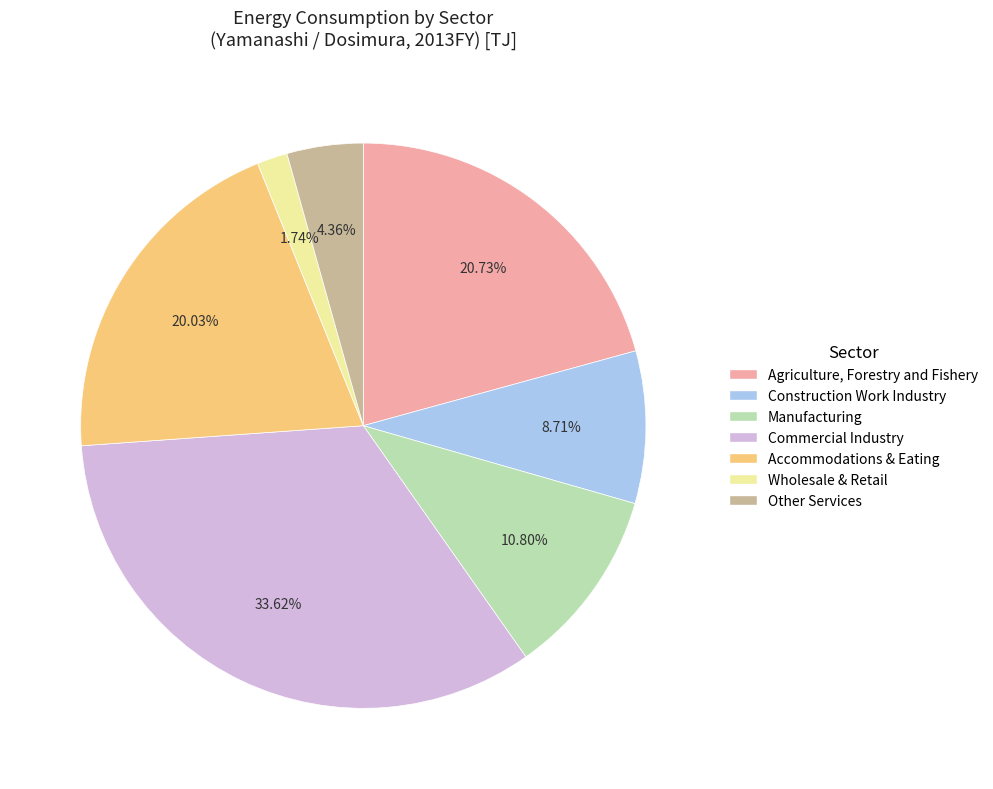

To the nearest percent, what is the difference between the largest and smallest slice percentages?

32%